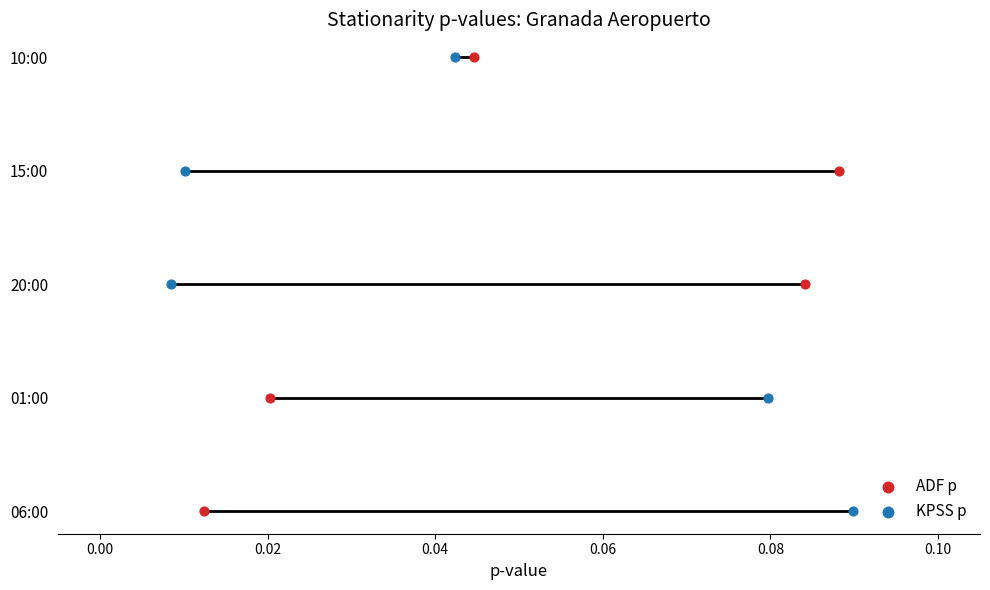

What are all the series names shown in the legend?

ADF p, KPSS p